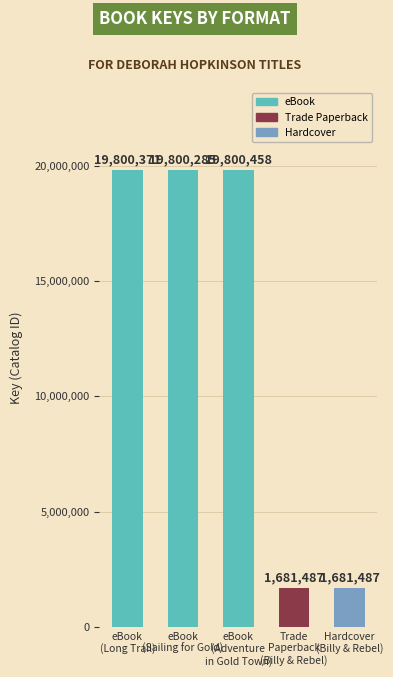

What is the maximum value shown in the chart?

19800458